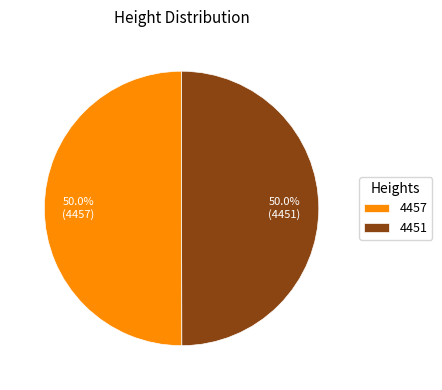

What is the ratio of the value at 4457 to the value at 4451?

1.0